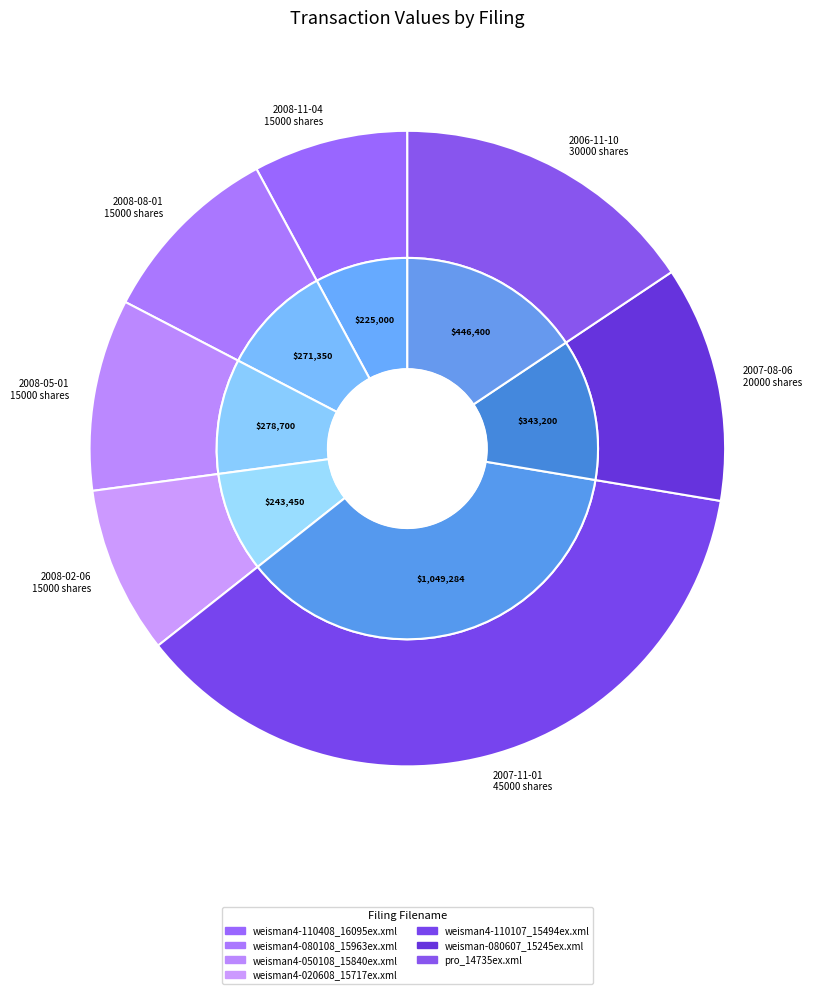

What is the ratio of the value at pro_14735ex.xml to the value at weisman4-020608_15717ex.xml?

1.8